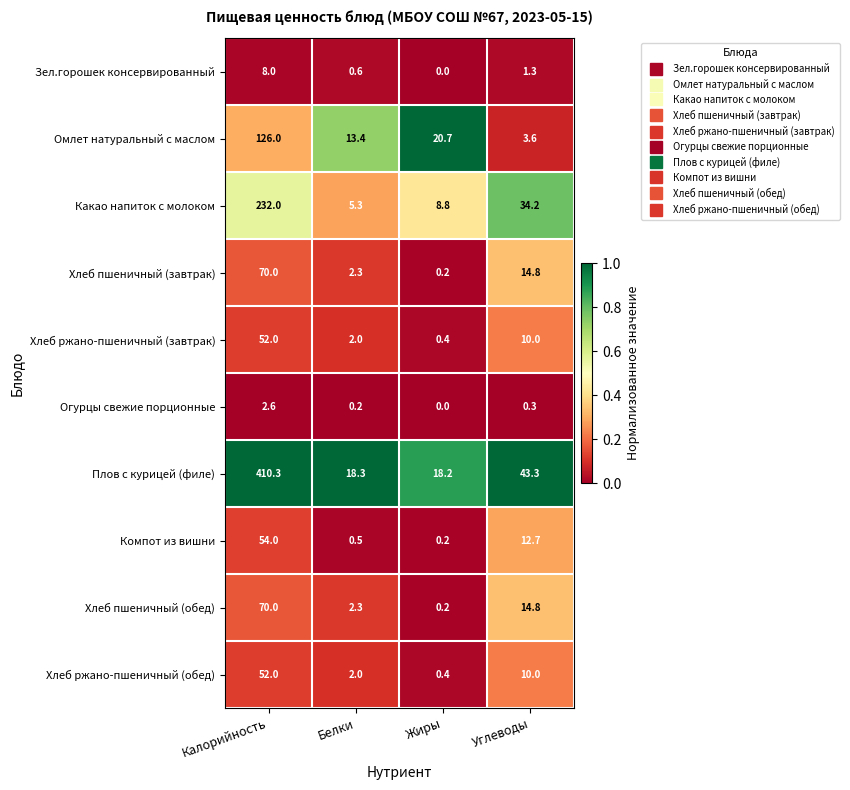

Which series has the widest spread of values?

Плов с курицей (филе)